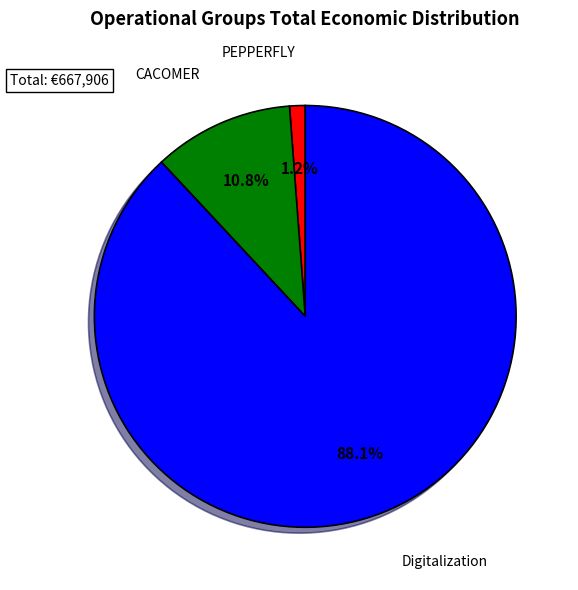

Combined, what portion of the pie is Digitalization and CACOMER?

98.8%